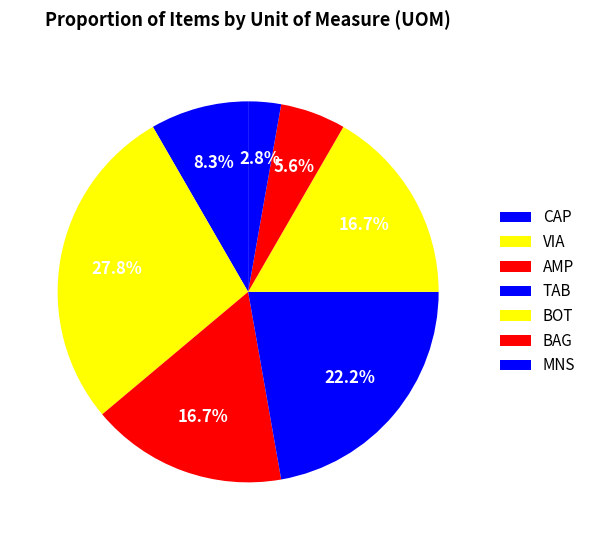

Does any single category account for the majority?

No